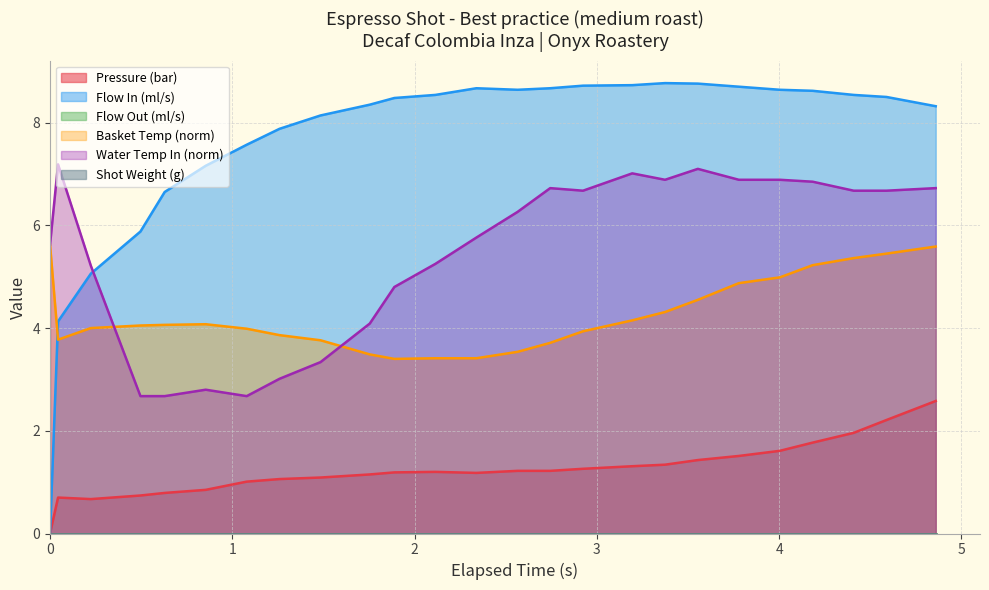

How many data points does each series have?

25